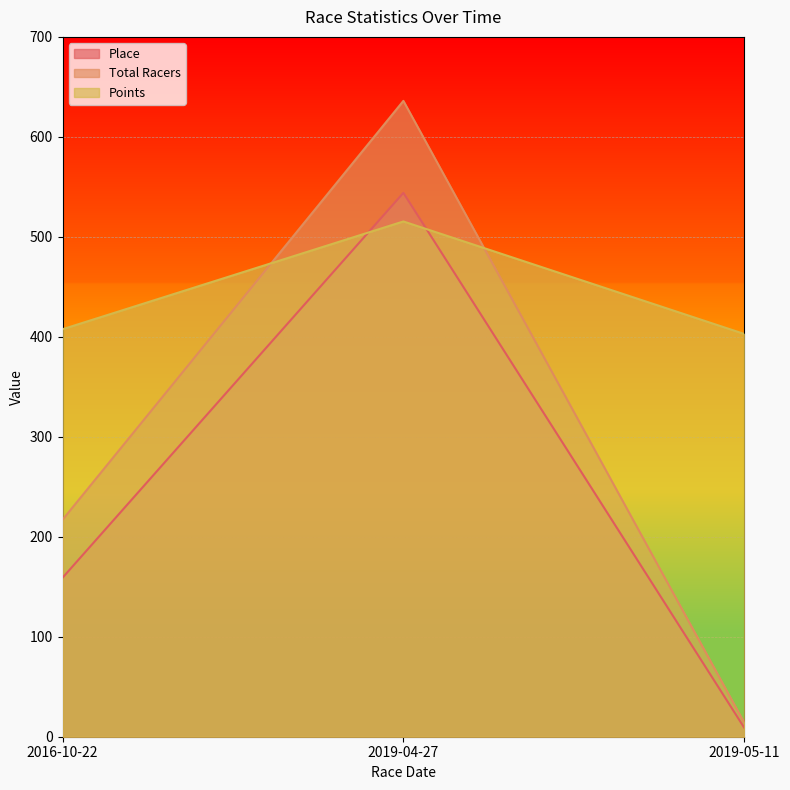

What is the total value across all series at 2016-10-22?

783.6